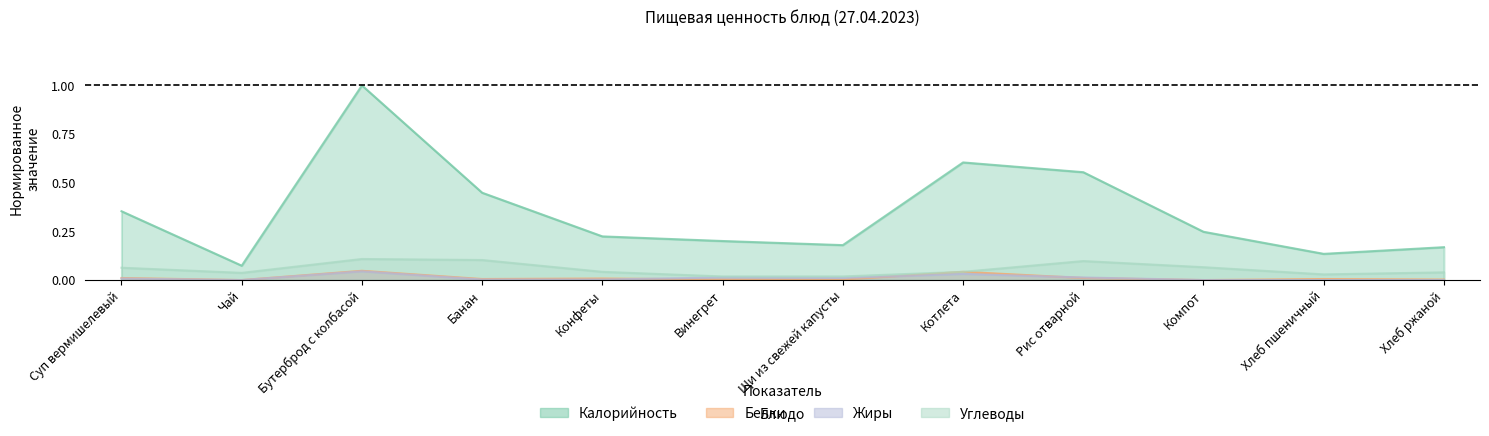

Between Хлеб ржаной and Банан, which is larger?

Банан